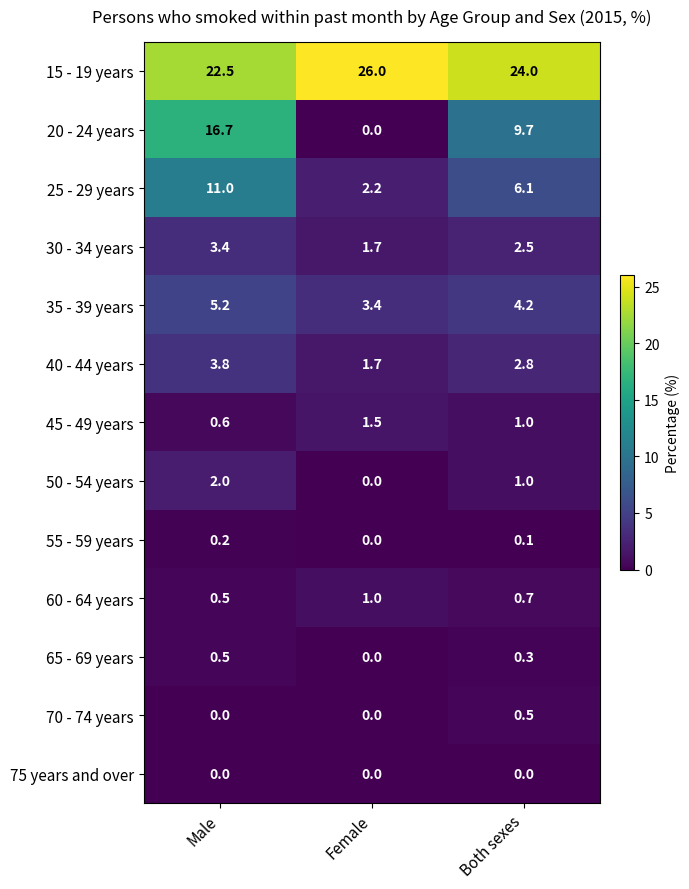

What is the maximum value shown in the chart?

26.0